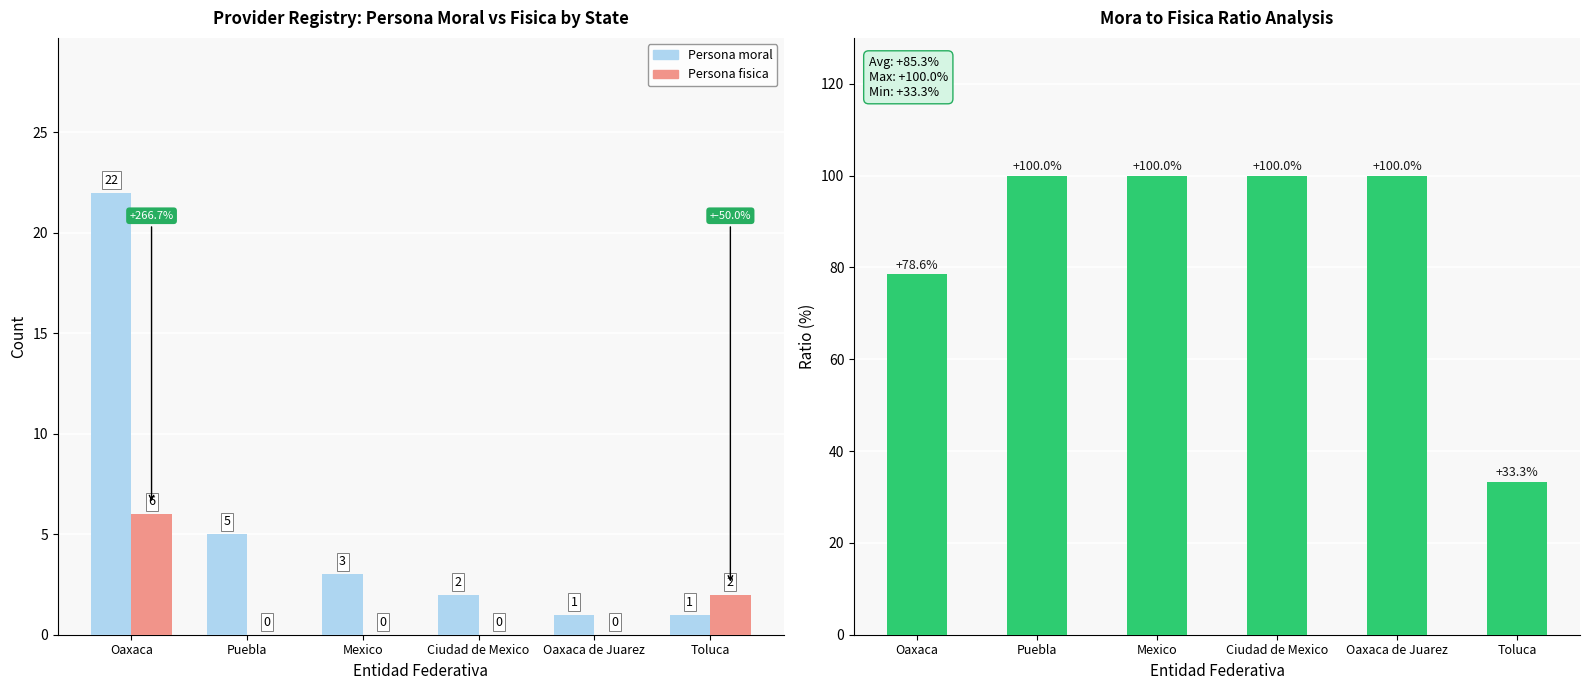

Are the bars horizontal?

No